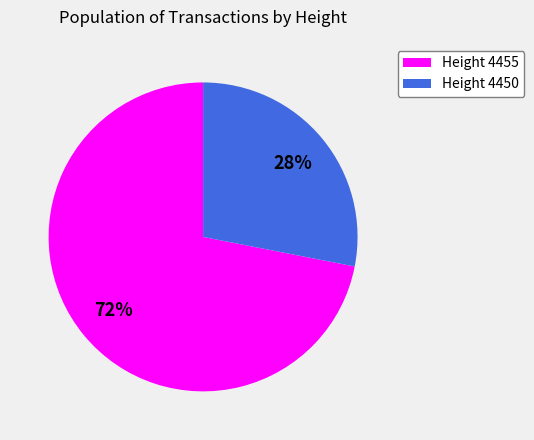

Which slice represents more than half of the pie?

Height 4455